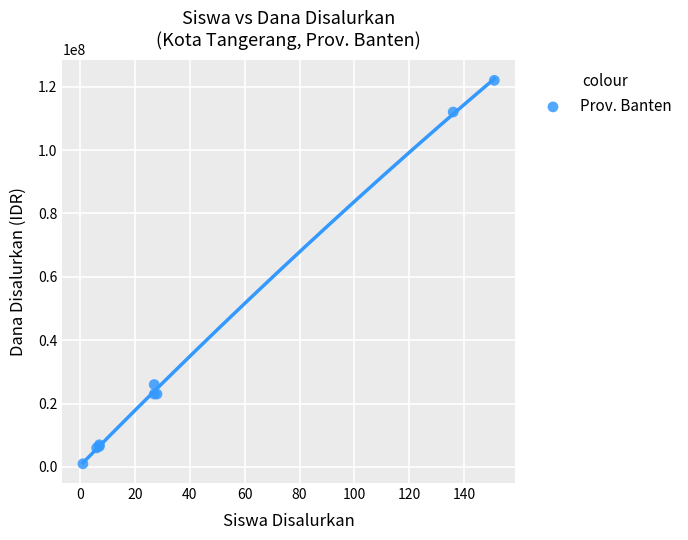

What Y value in the scatter plot is closest to 61500000?

26000000